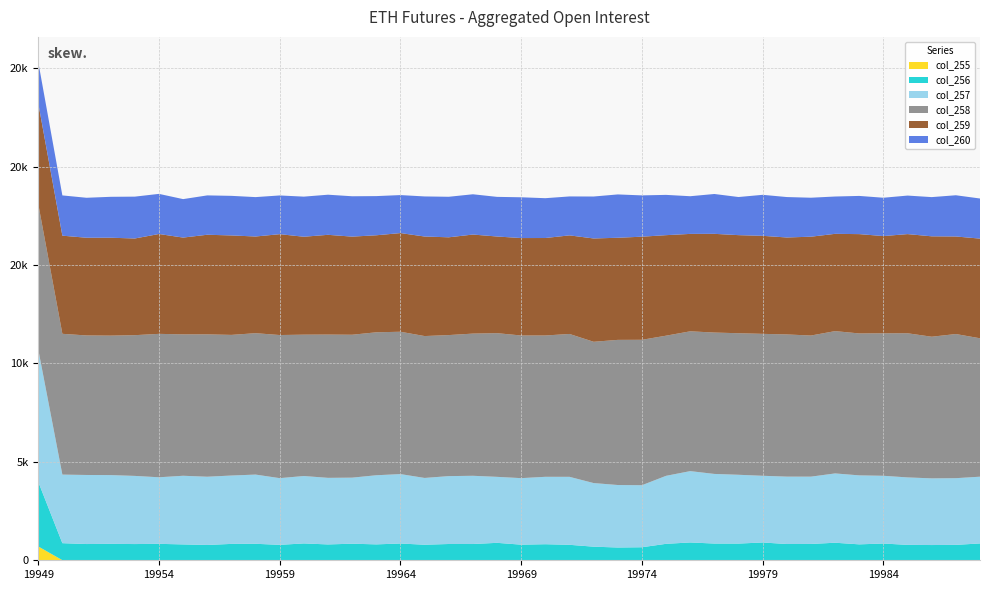

Reading right to left, transcribe all the data shown in this chart.

col_255: 19988=0	19987=8	19986=4	19985=4	19984=3	19983=4	19982=6	19981=8	19980=6	19979=8	19978=5	19977=2	19976=10	19975=2	19974=3	19973=3	19972=3	19971=3	19970=4	19969=4	19968=5	19967=4	19966=7	19965=5	19964=8	19963=7	19962=5	19961=3	19960=4	19959=3	19958=9	19957=7	19956=6	19955=8	19954=6	19953=8	19952=3	19951=6	19950=5	19949=704
col_256: 19988=855	19987=775	19986=770	19985=779	19984=848	19983=805	19982=885	19981=821	19980=820	19979=896	19978=843	19977=848	19976=895	19975=834	19974=659	19973=646	19972=688	19971=783	19970=812	19969=789	19968=881	19967=822	19966=820	19965=785	19964=844	19963=801	19962=837	19961=802	19960=852	19959=781	19958=829	19957=825	19956=772	19955=798	19954=829	19953=816	19952=831	19951=819	19950=864	19949=3284
col_257: 19988=3391	19987=3387	19986=3387	19985=3426	19984=3441	19983=3504	19982=3521	19981=3419	19980=3423	19979=3388	19978=3495	19977=3536	19976=3624	19975=3454	19974=3151	19973=3174	19972=3231	19971=3453	19970=3424	19969=3379	19968=3352	19967=3466	19966=3448	19965=3392	19964=3526	19963=3511	19962=3355	19961=3382	19960=3424	19959=3388	19958=3515	19957=3473	19956=3466	19955=3487	19954=3381	19953=3462	19952=3493	19951=3508	19950=3483	19949=6732
col_258: 19988=7030	19987=7322	19986=7194	19985=7322	19984=7237	19983=7209	19982=7228	19981=7168	19980=7222	19979=7209	19978=7190	19977=7181	19976=7101	19975=7118	19974=7386	19973=7372	19972=7176	19971=7257	19970=7178	19969=7246	19968=7298	19967=7222	19966=7164	19965=7207	19964=7230	19963=7261	19962=7259	19961=7277	19960=7180	19959=7269	19958=7182	19957=7143	19956=7231	19955=7181	19954=7285	19953=7148	19952=7084	19951=7087	19950=7151	19949=7387
col_259: 19988=5063	19987=4955	19986=5100	19985=5037	19984=4939	19983=5045	19982=4941	19981=5020	19980=4925	19979=4979	19978=4982	19977=5014	19976=4948	19975=5106	19974=5237	19973=5187	19972=5248	19971=5007	19970=4951	19969=4949	19968=4910	19967=5031	19966=4966	19965=5056	19964=5012	19963=4928	19962=4984	19961=5067	19960=4974	19959=5123	19958=4911	19957=5052	19956=5060	19955=4917	19954=5072	19953=4911	19952=4973	19951=4963	19950=4985	19949=5120
col_260: 19988=2037	19987=2094	19986=1992	19985=1957	19984=1947	19983=1940	19982=1896	19981=1980	19980=2054	19979=2083	19978=1936	19977=2024	19976=1914	19975=2046	19974=2098	19973=2201	19972=2131	19971=1978	19970=2023	19969=2071	19968=2013	19967=2046	19966=2059	19965=2036	19964=1930	19963=1990	19962=2050	19961=2038	19960=2037	19959=1967	19958=2001	19957=2011	19956=1999	19955=1954	19954=2038	19953=2126	19952=2078	19951=2030	19950=2045	19949=2092